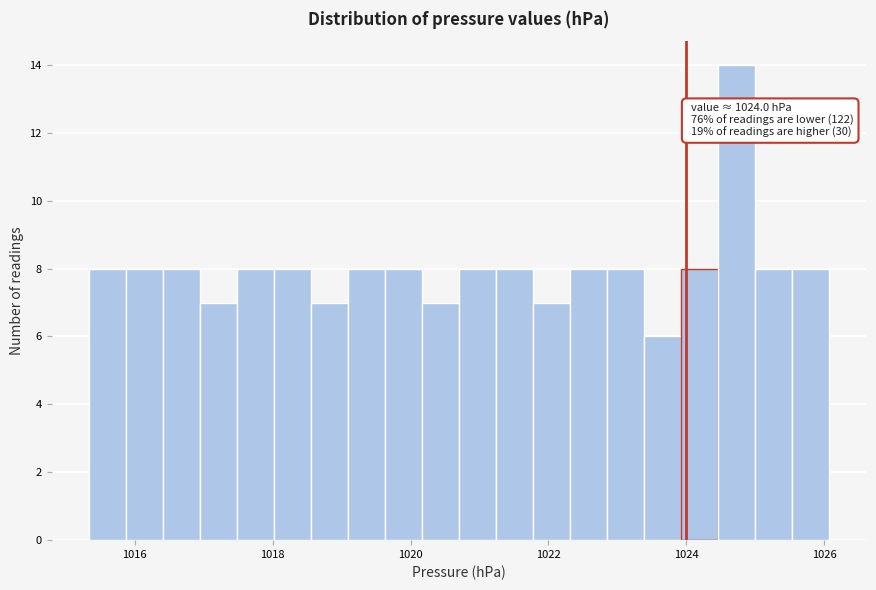

Read against the x-axis, roughly where is the centre of the tallest bar?

1024.8